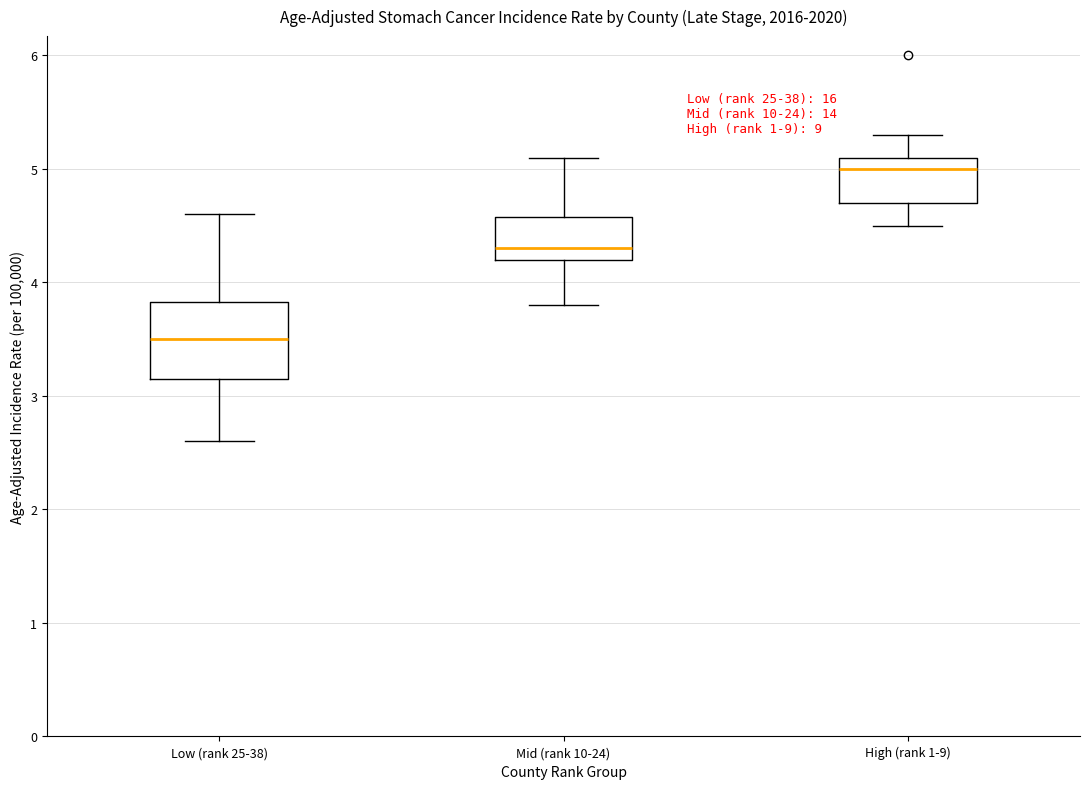

Which box has the highest median line?

High (rank 1-9)